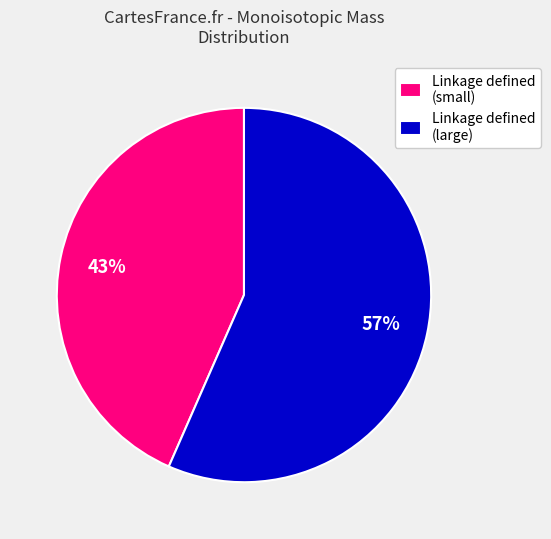

Count the number of slices in the pie.

2